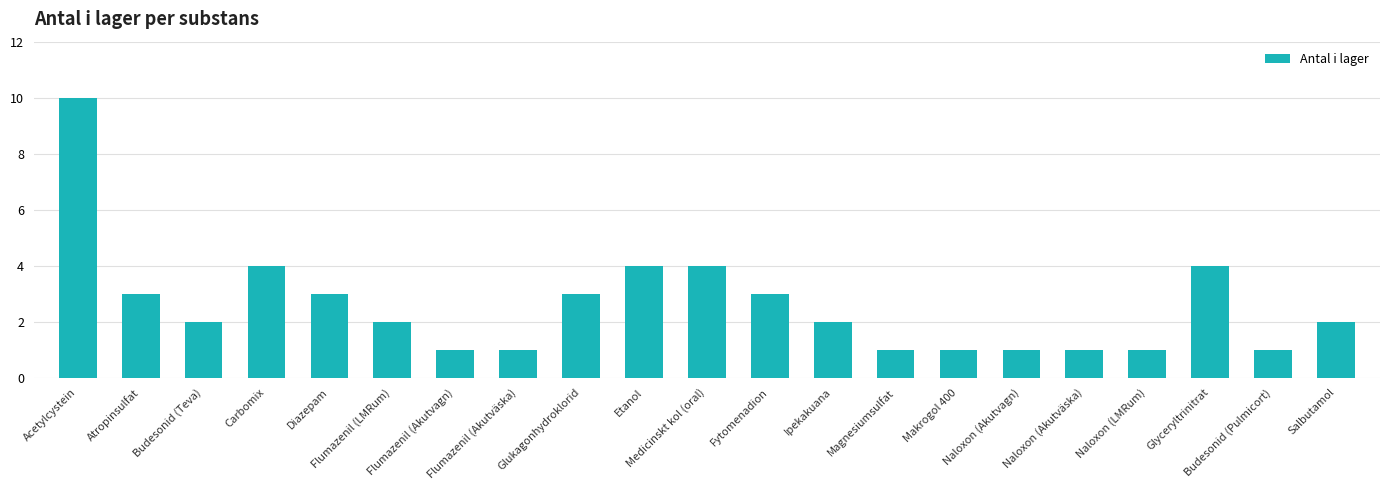

What is the greatest value displayed?

10